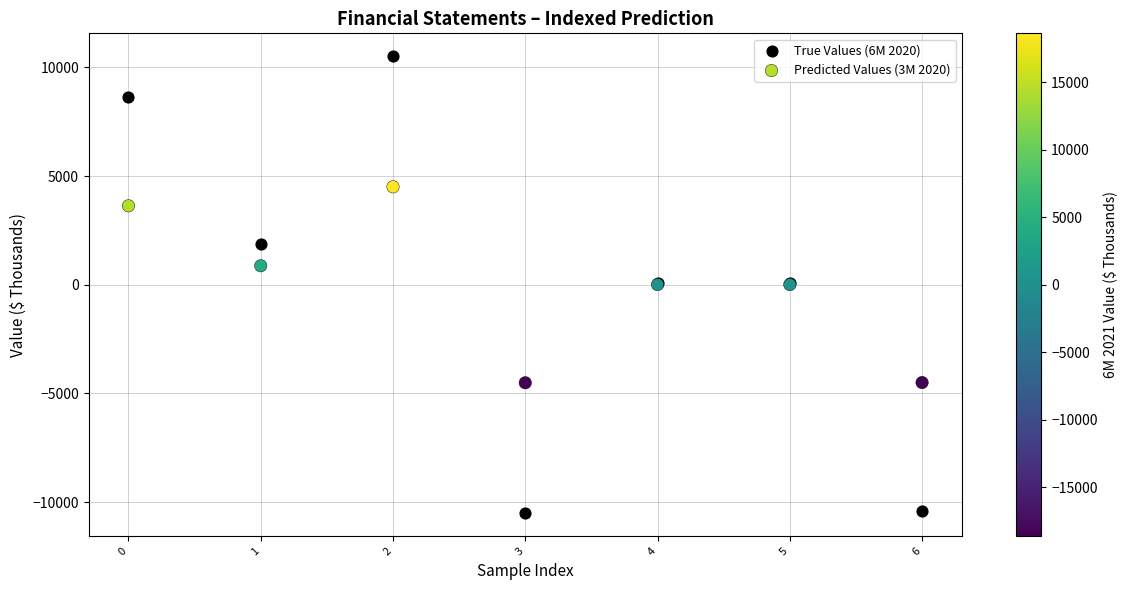

Which series reaches the maximum Y coordinate?

True Values (6M 2020)